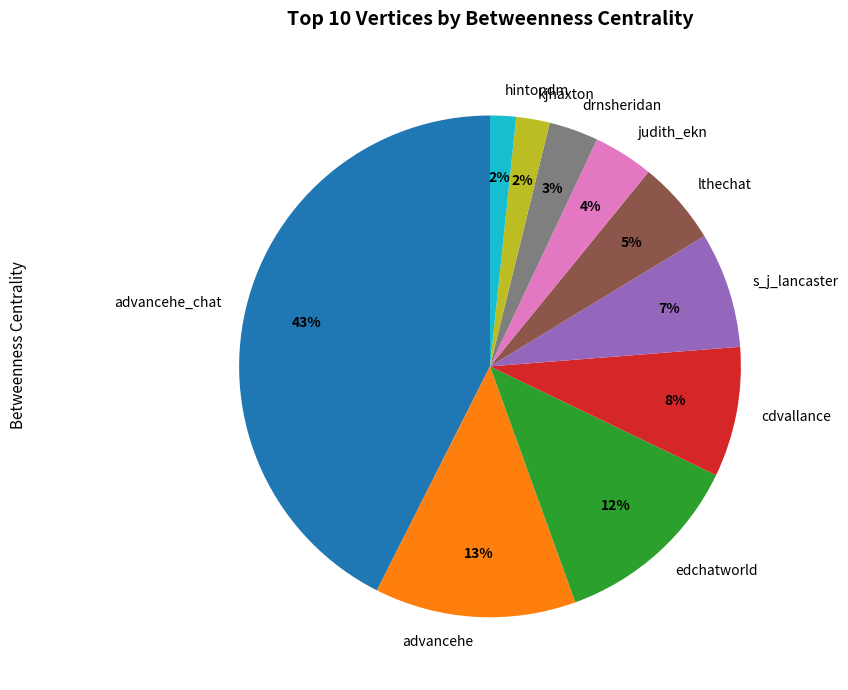

How many segments does this pie chart have?

10